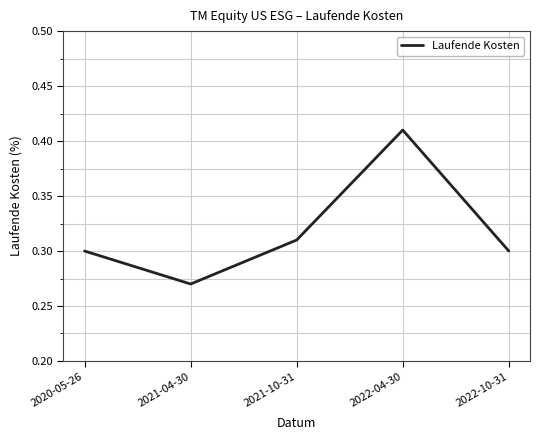

Which category has the lowest value across all series?

2021-04-30